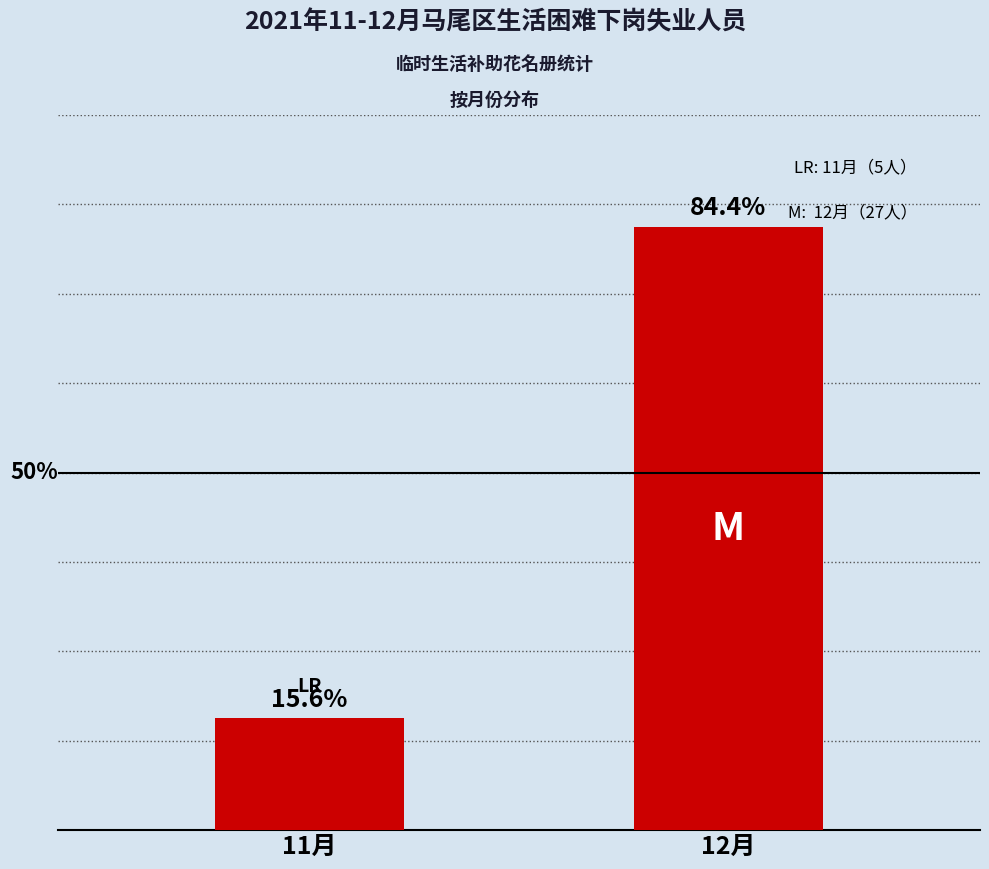

Count the values in the range 5 to 27.

2